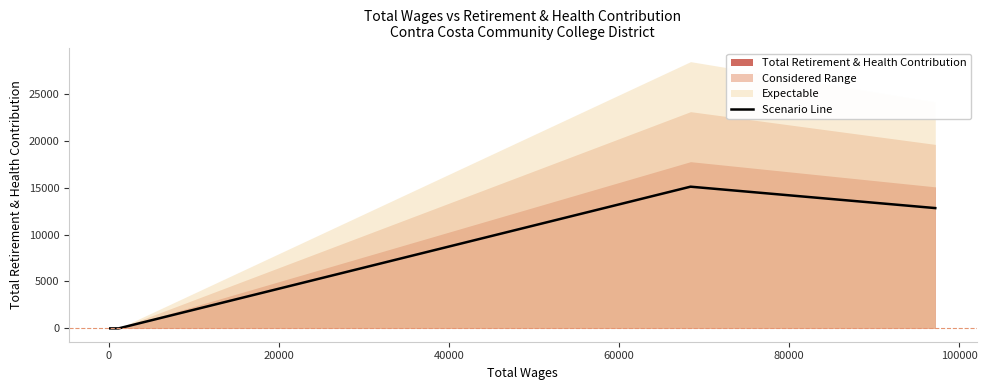

Reading right to left, list all the values displayed in this chart.

12828.2	15110.4	0.0	0.0